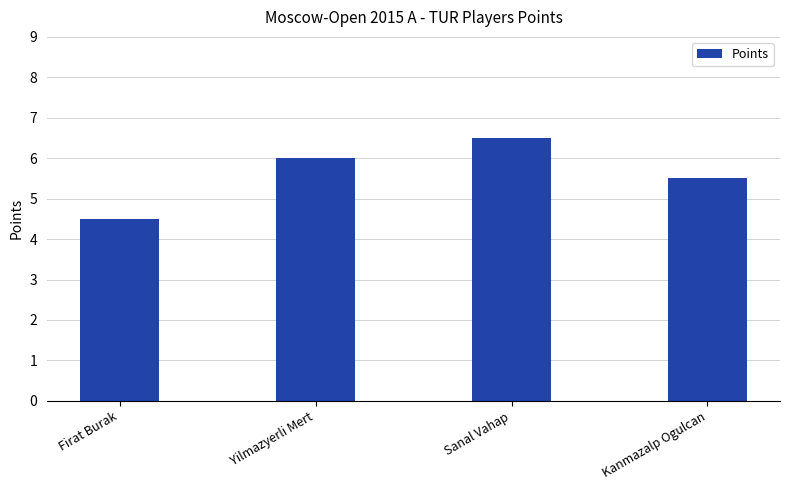

Does the chart contain stacked bars?

No